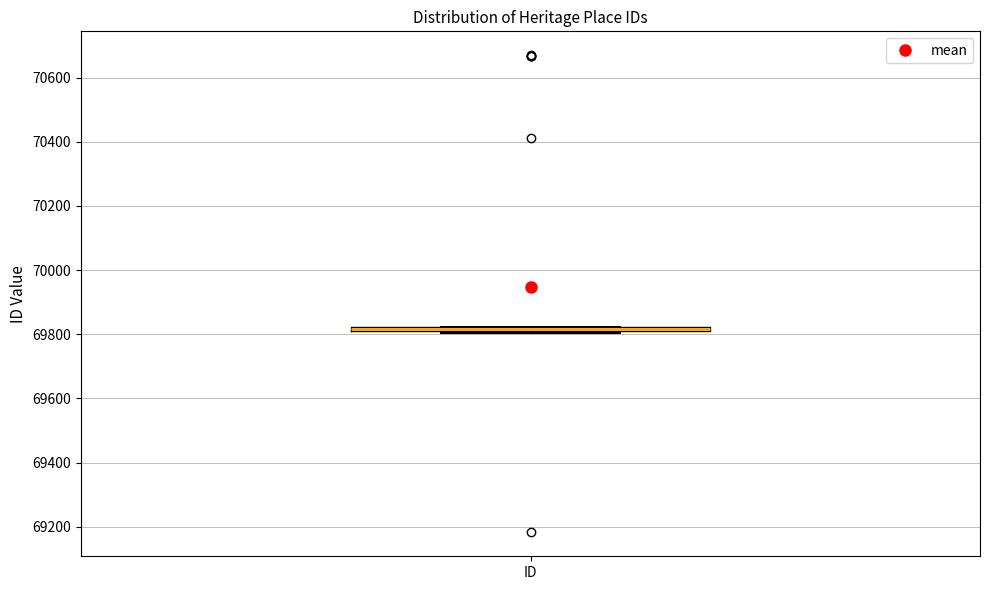

Where is the lower edge of the box for ID on the y-axis? The values are not printed on the chart, so give them approximately, as read against the axis.

69800